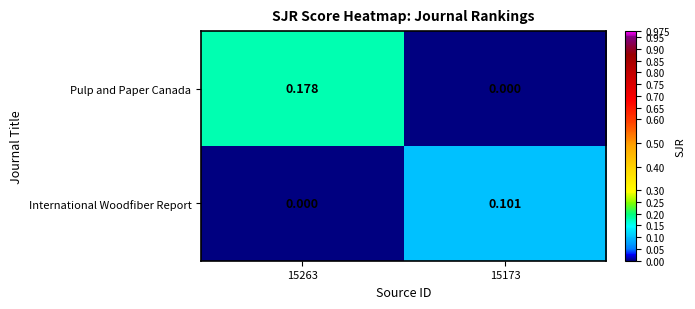

Which series has the largest range (max minus min)?

Pulp and Paper Canada